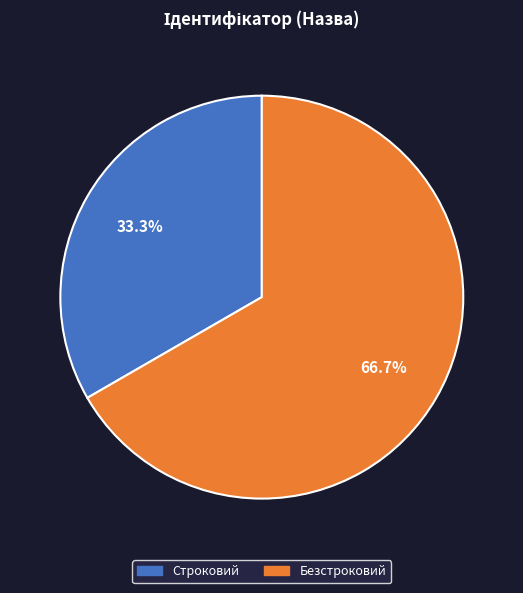

To the nearest percent, what portion does Строковий represent?

33%